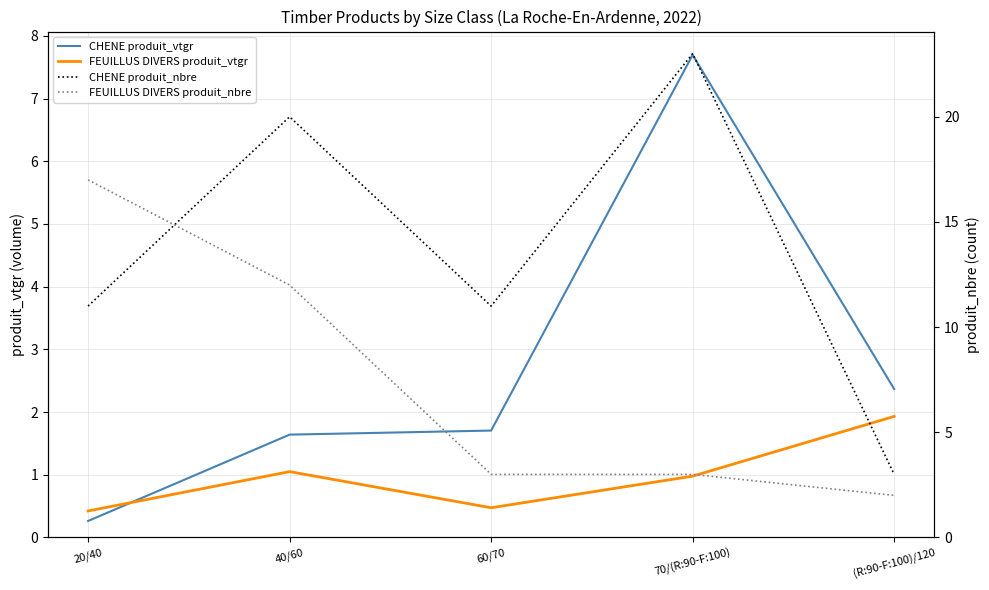

At which category is the sum across all series the highest?

40/60